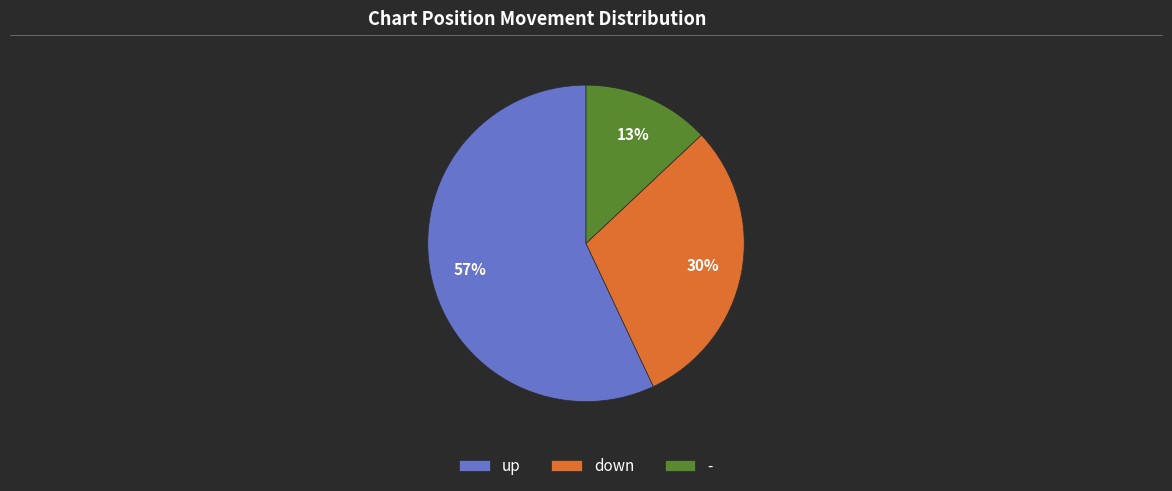

Is down the majority of the pie?

No